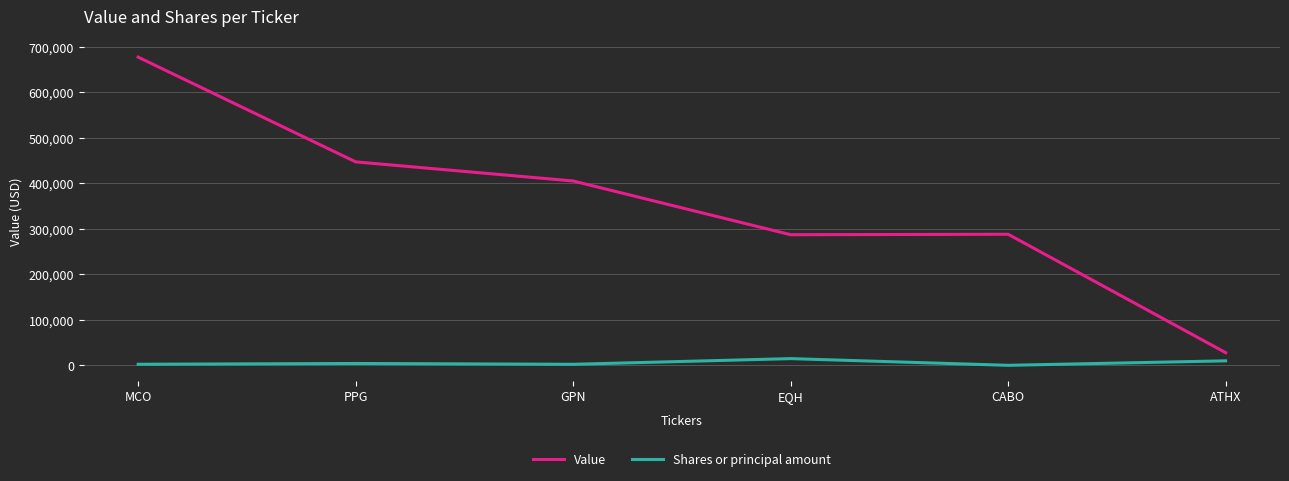

Is it true that Value equals 1130923 at MCO?

False